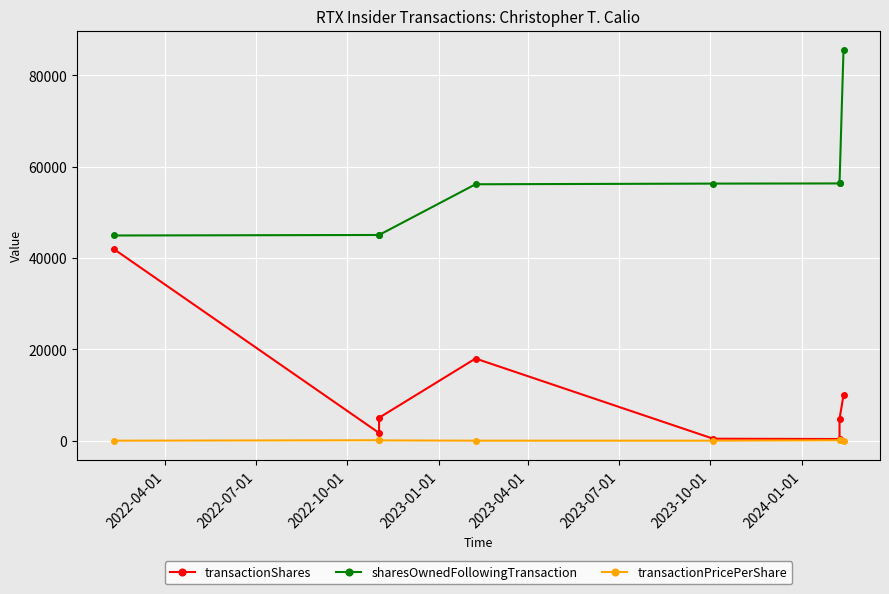

How many data points in transactionPricePerShare are above 62?

4